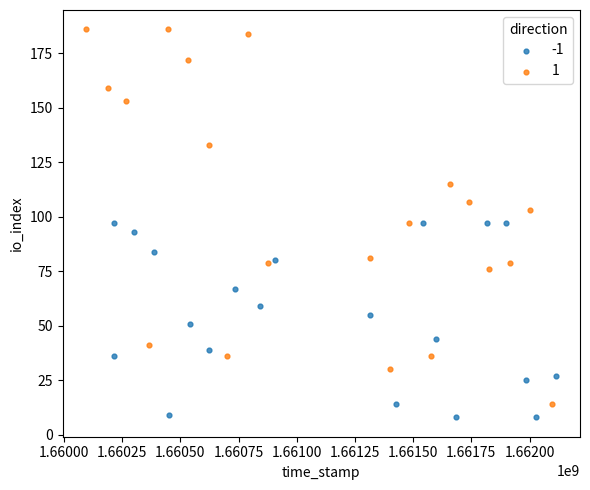

Which series contains the highest Y value?

1